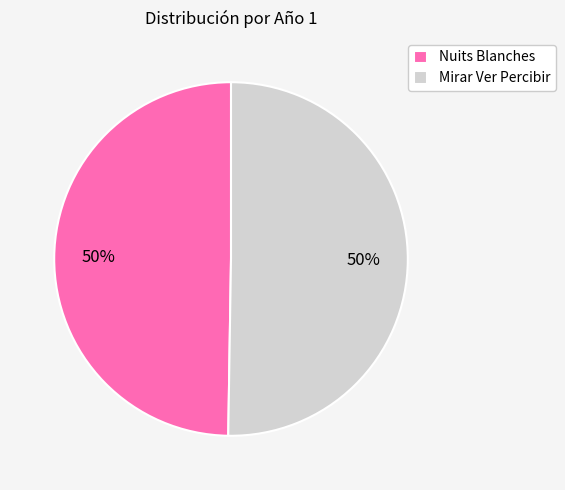

What is the ratio of the value at Mirar Ver Percibir to the value at Nuits Blanches?

1.0